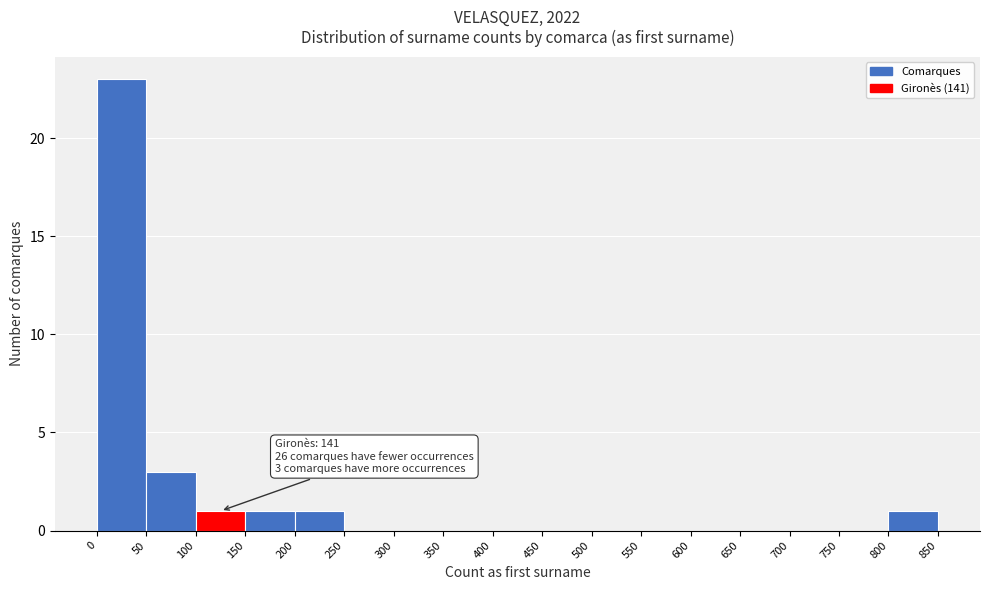

Over which range of the x-axis is the bar tallest?

0 to 50